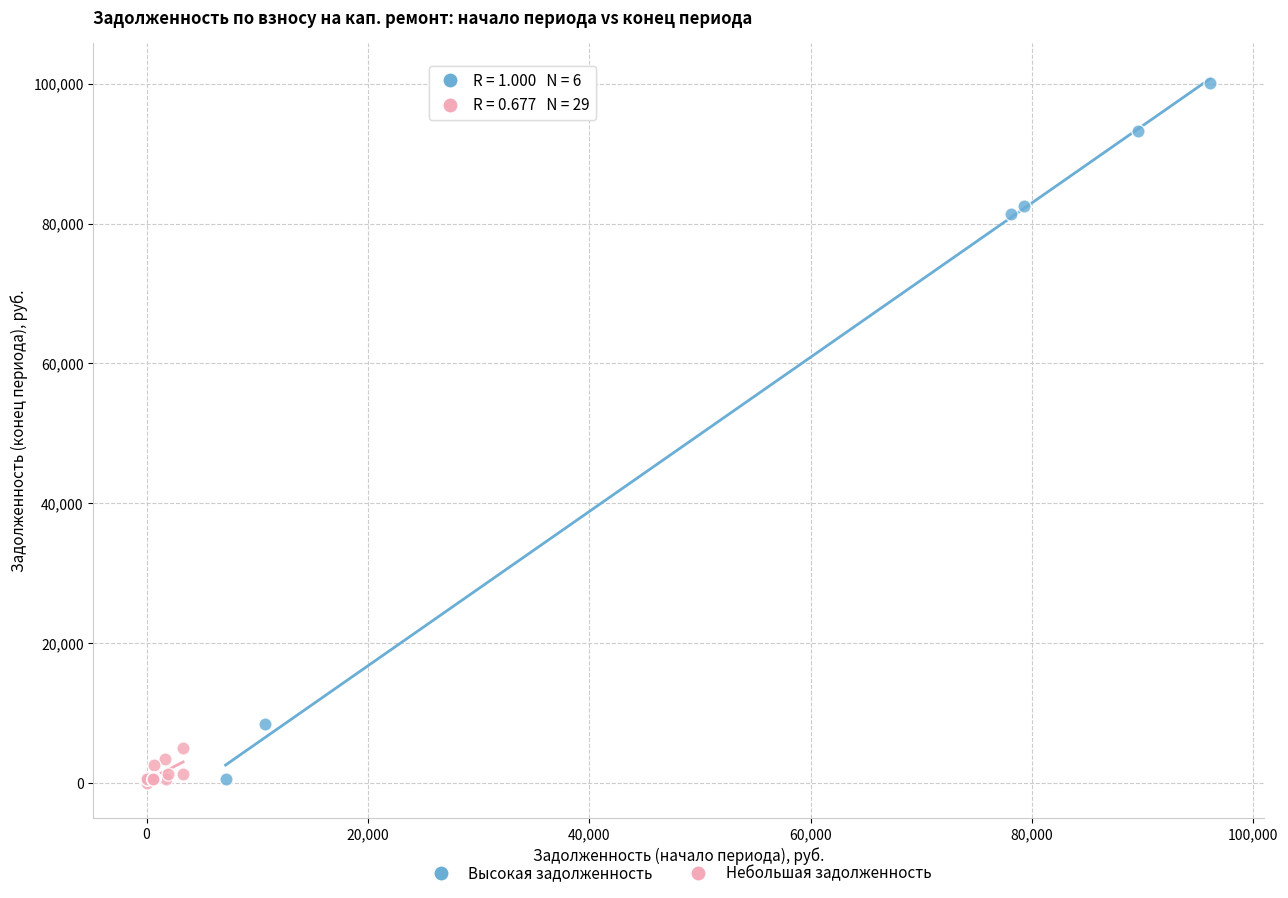

Which series has the widest spread of Y values?

Высокая задолженность